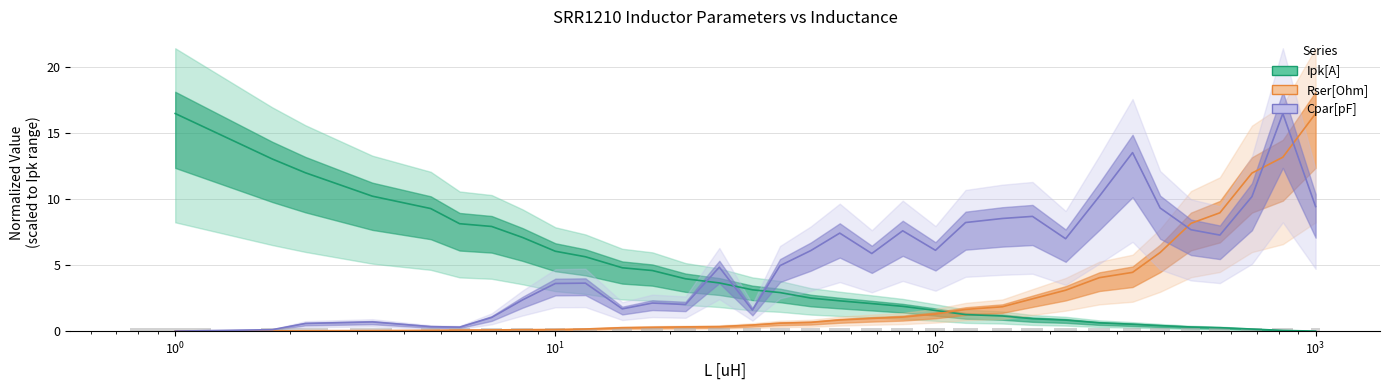

How many values in the Cpar[pF] series exceed 5?

17